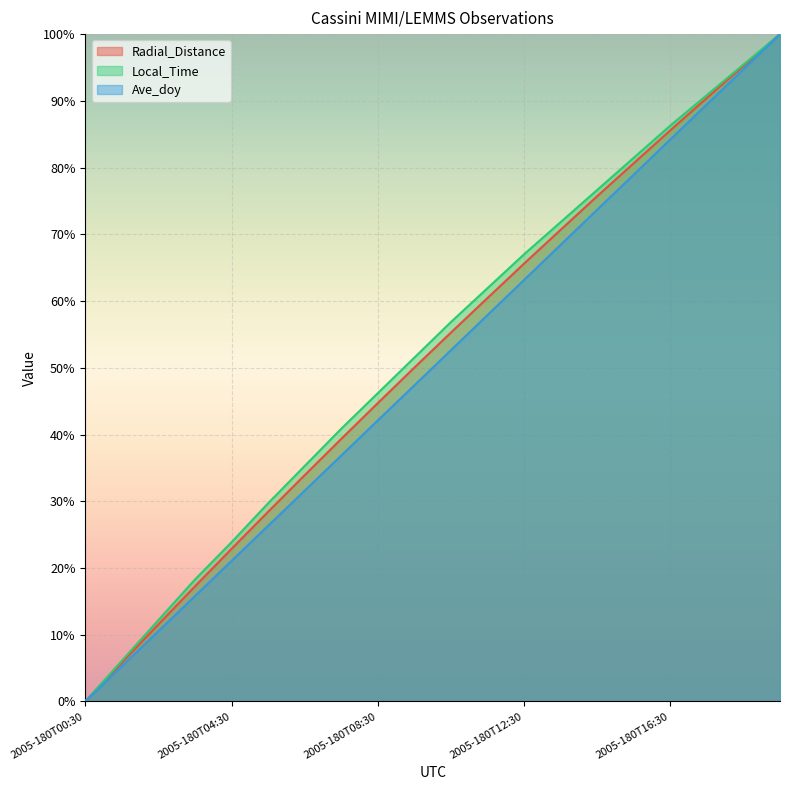

True or false: Radial_Distance and Ave_doy intersect in this chart.

False